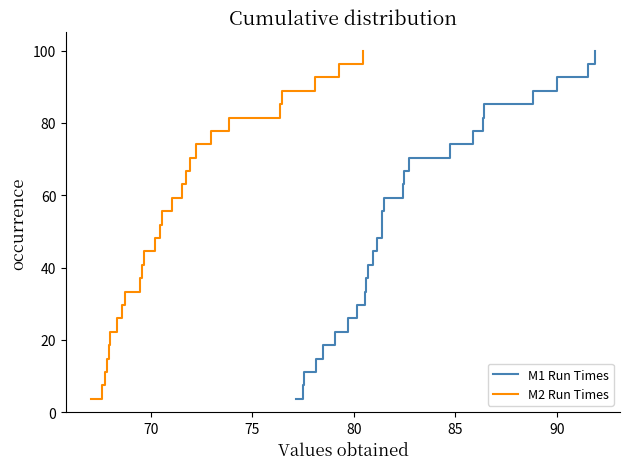

Does the chart display data point markers on the line(s)?

No